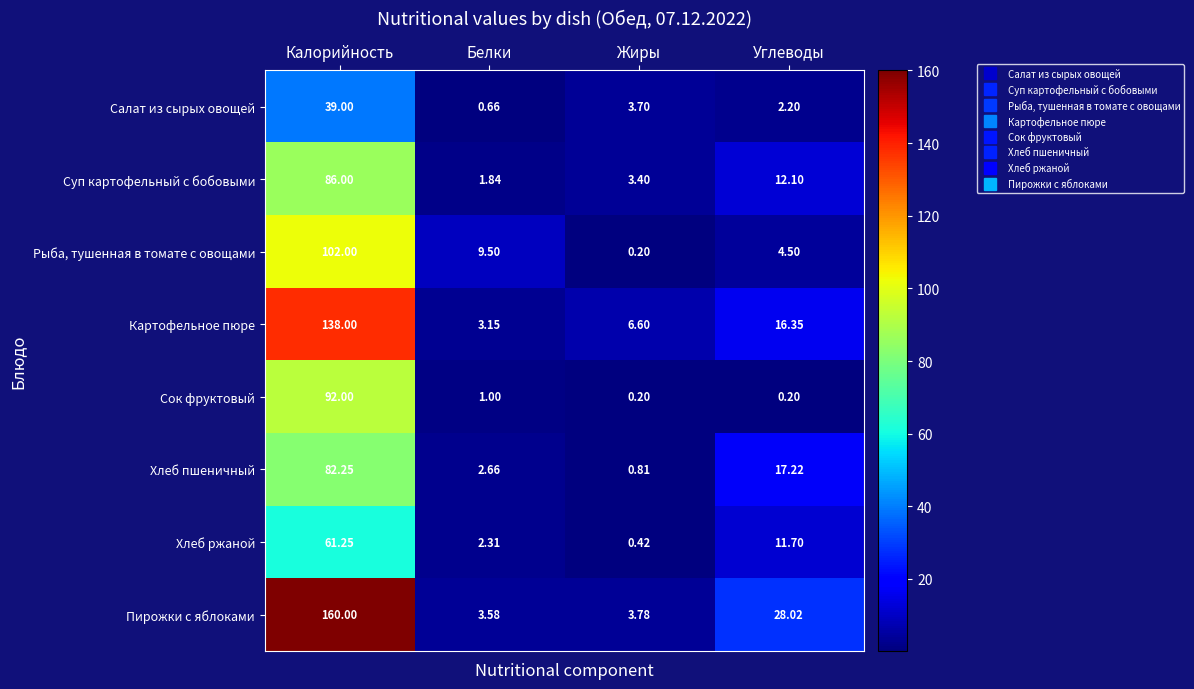

Is it true that Хлеб ржаной equals 4.1 at Белки?

False